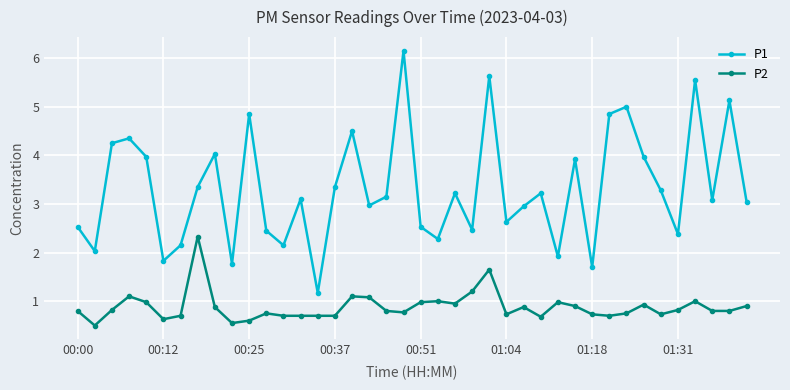

Does the chart display data point markers on the line(s)?

Yes